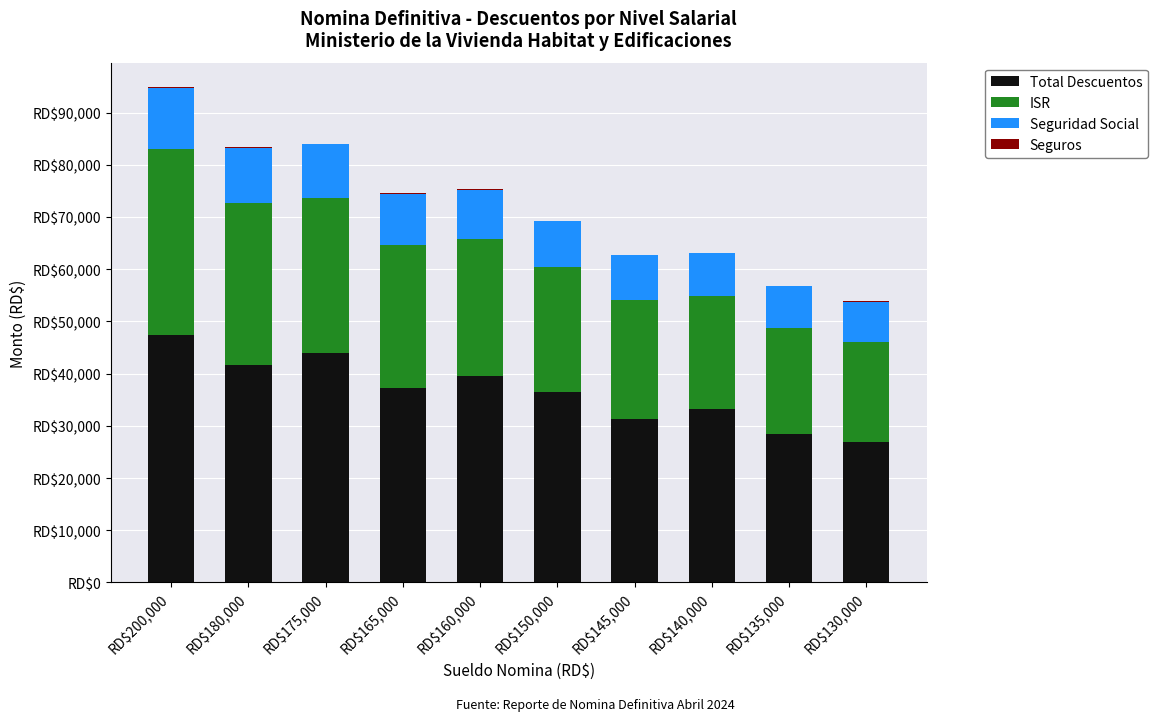

Are the bars horizontal?

No